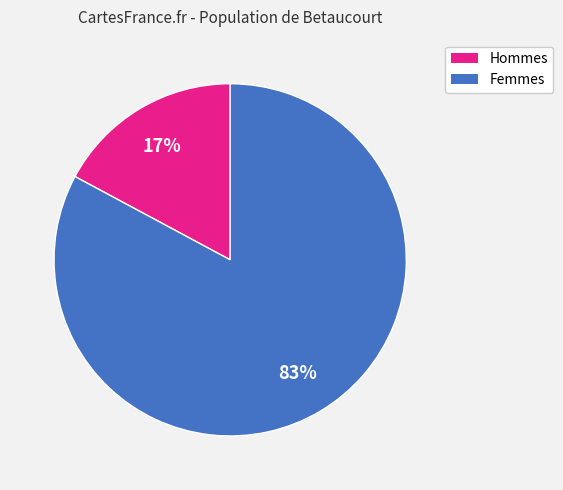

To the nearest percent, what is the difference between the largest and smallest slice percentages?

66%